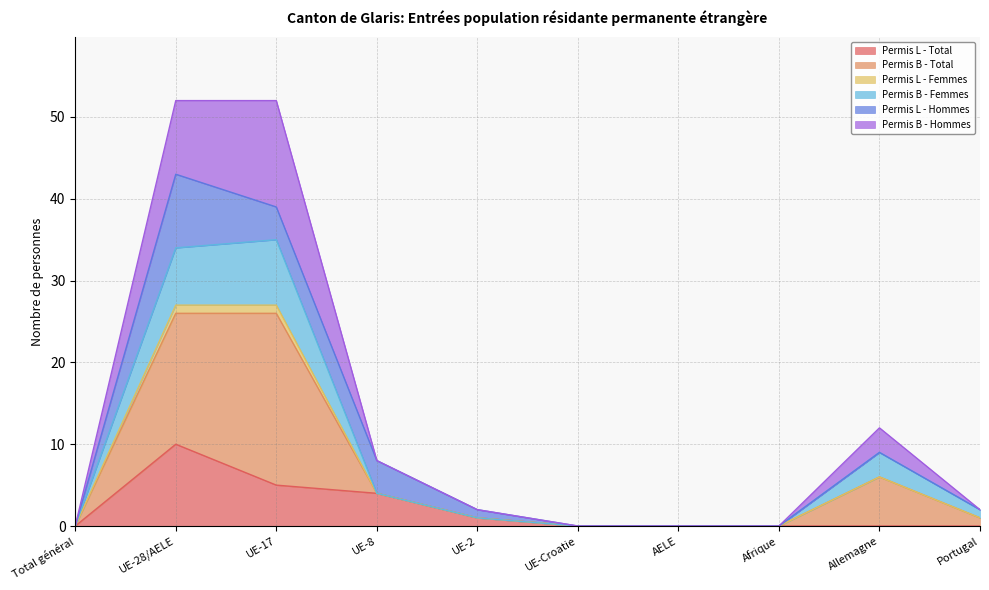

Does the chart have visible grid lines?

Yes